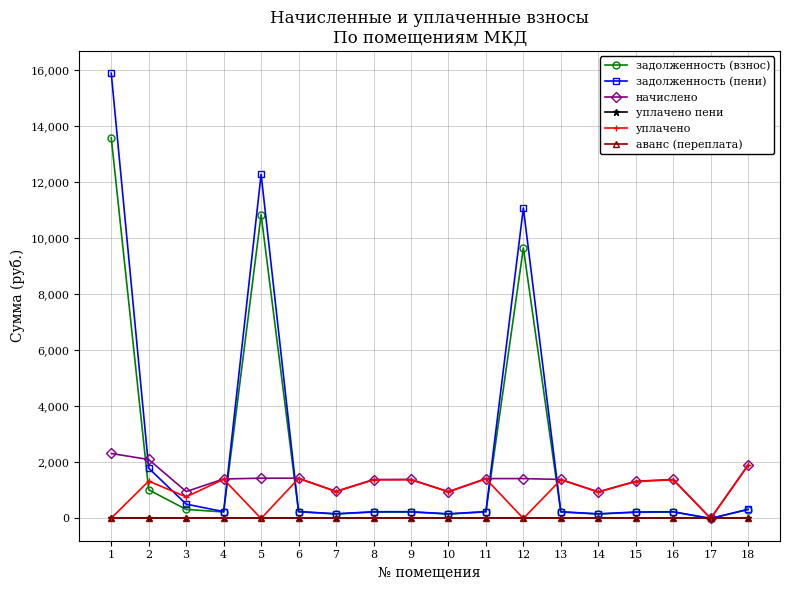

Between 1 and 14, which is larger?

1